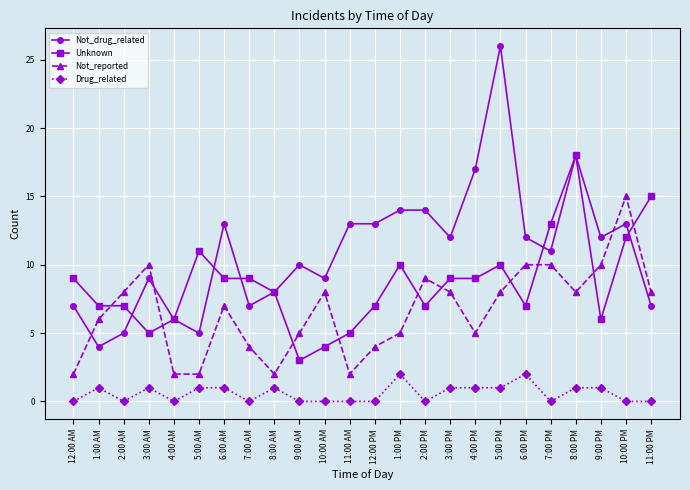

Which series changed the most between 6:00 AM and 8:00 PM?

Unknown